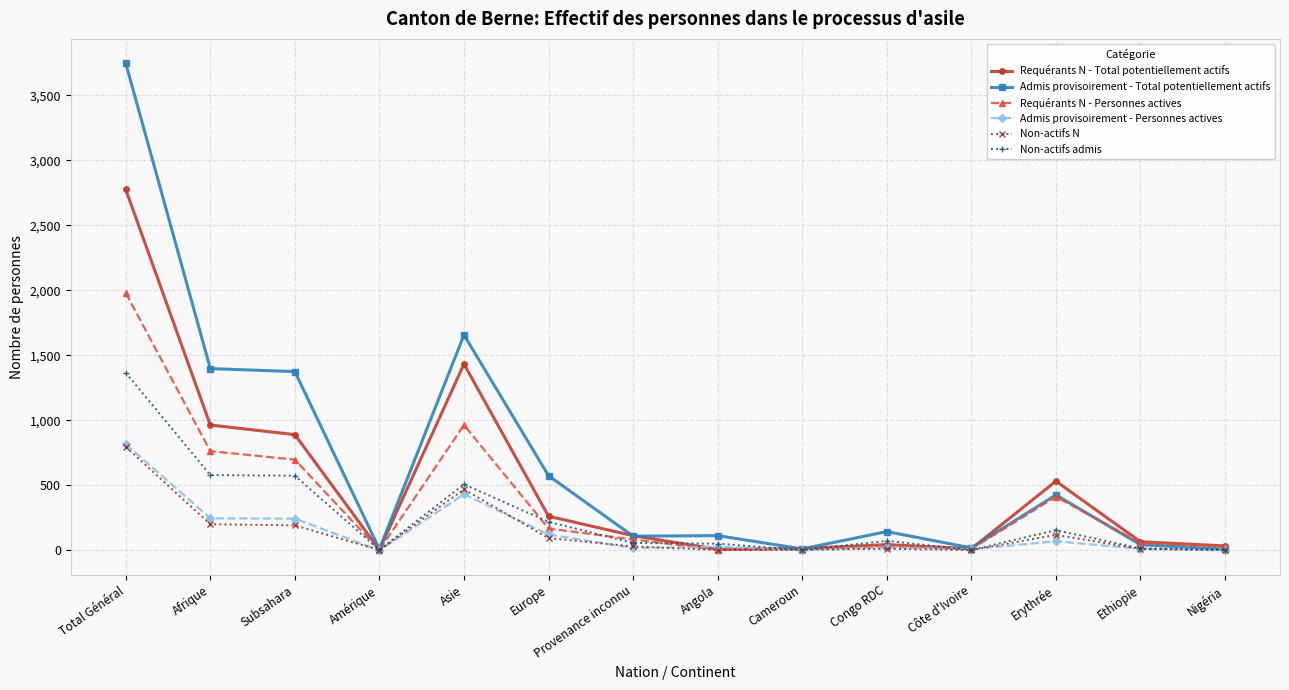

Which series has the largest total across all categories?

Admis provisoirement - Total potentiellement actifs